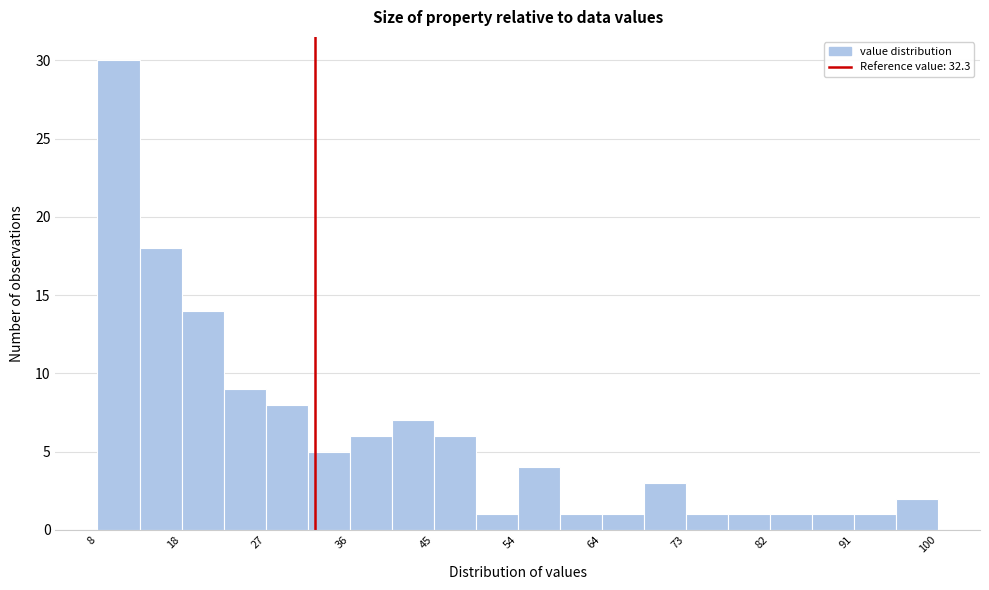

Reading left to right, transcribe this chart: for each bar, give the range it covers on the x-axis and its height. Neither the bar edges nor the heights are printed on the chart, so give them approximately, as read against the axes.

9 to 13: 30
13 to 18: 18
18 to 22: 14
22 to 27: 9
27 to 31: 8
31 to 36: 5
36 to 41: 6
41 to 45: 7
45 to 50: 6
50 to 54: 1
54 to 59: 4
59 to 64: 1
64 to 68: 1
68 to 73: 3
73 to 77: 1
77 to 82: 1
82 to 87: 1
87 to 91: 1
91 to 96: 1
96 to 100: 2